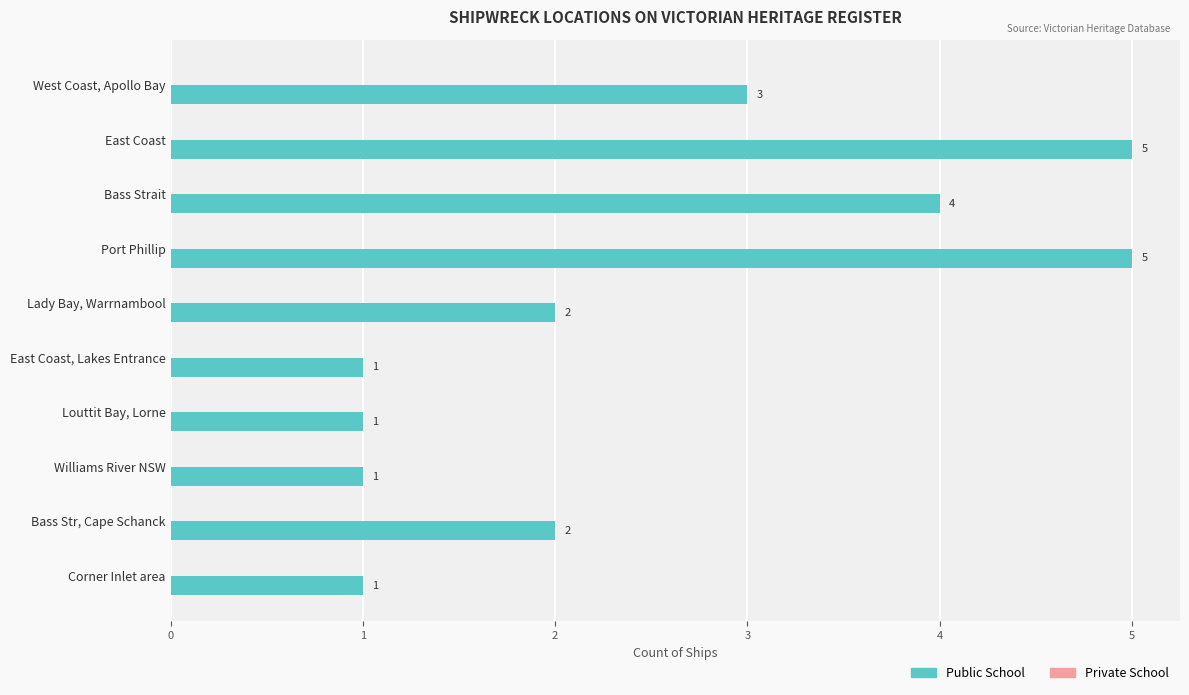

What value does the data have at East Coast?

5